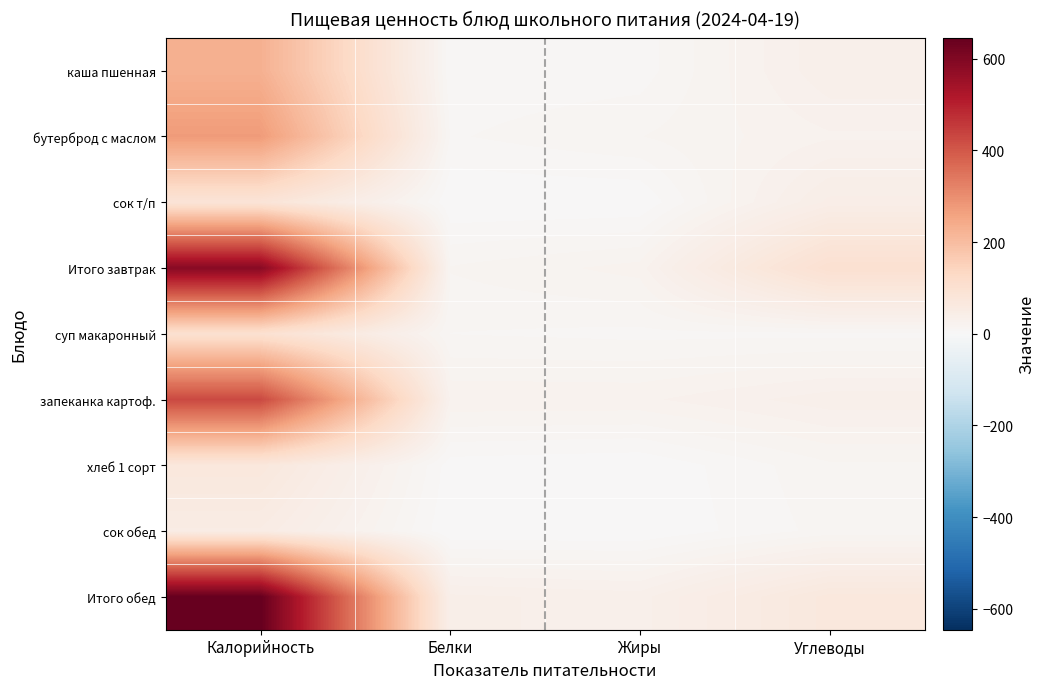

Reading left to right, what are all the values shown in this chart?

каша пшенная: Калорийность=229.0	Белки=6.1	Жиры=7.3	Углеводы=34.6
бутерброд с маслом: Калорийность=274.3	Белки=9.5	Жиры=15.0	Углеводы=24.3
сок т/п: Калорийность=84.0	Белки=0.0	Жиры=0.0	Углеводы=42.0
Итого завтрак: Калорийность=587.3	Белки=15.6	Жиры=22.3	Углеводы=100.9
суп макаронный: Калорийность=99.3	Белки=10.0	Жиры=8.6	Углеводы=8.6
запеканка картоф.: Калорийность=427.6	Белки=24.3	Жиры=24.1	Углеводы=33.2
хлеб 1 сорт: Калорийность=69.0	Белки=2.2	Жиры=0.3	Углеводы=14.1
сок обед: Калорийность=49.6	Белки=0.1	Жиры=0.0	Углеводы=12.0
Итого обед: Калорийность=645.5	Белки=36.7	Жиры=33.0	Углеводы=68.0